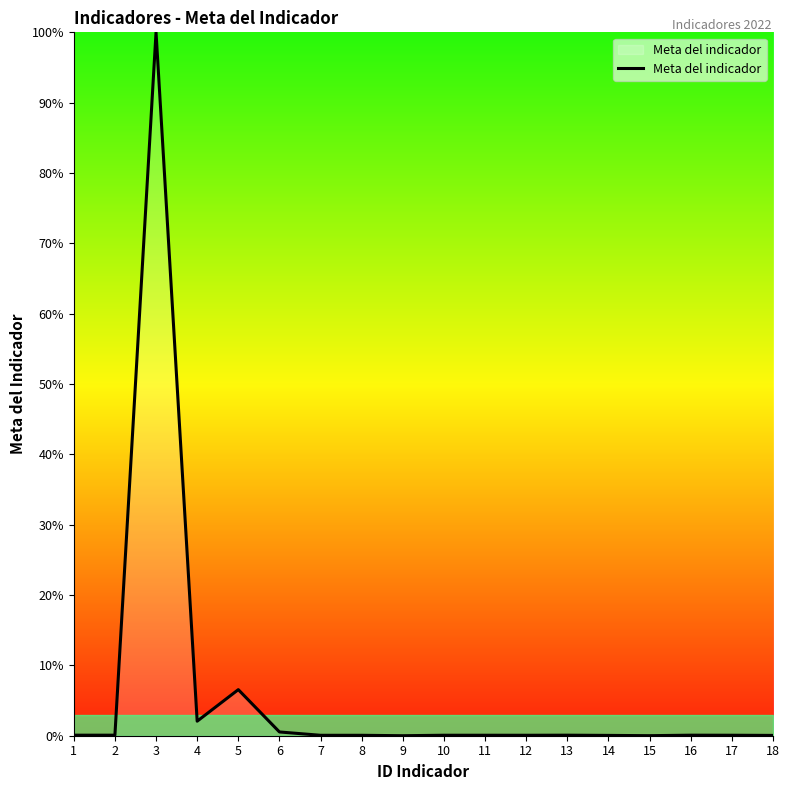

The chart shows a value of 0.1 at 13. True or false?

True